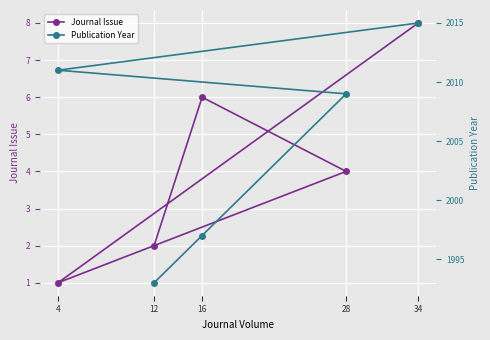

How many categories are shown in the chart?

5